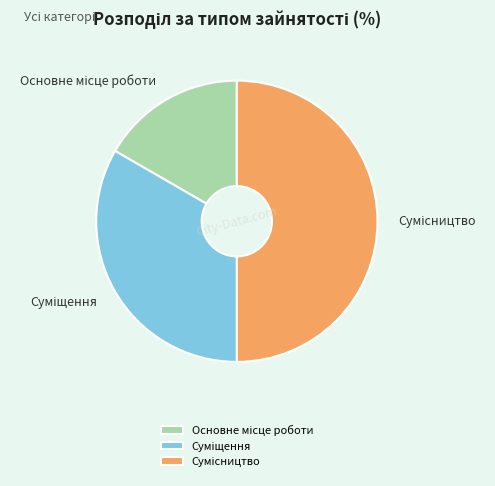

Count the number of slices in the pie.

3